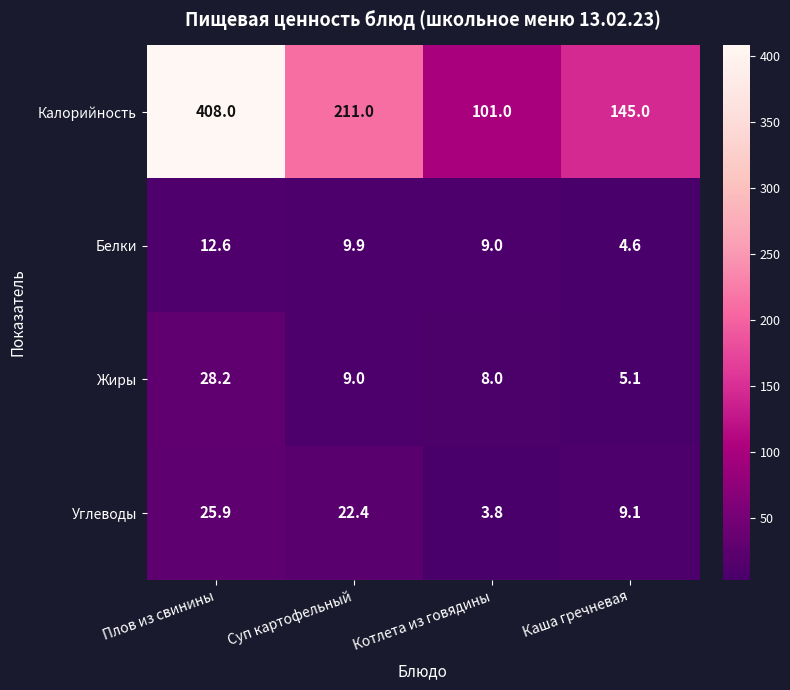

Is it true that Жиры equals 28.2 at Плов из свинины?

True